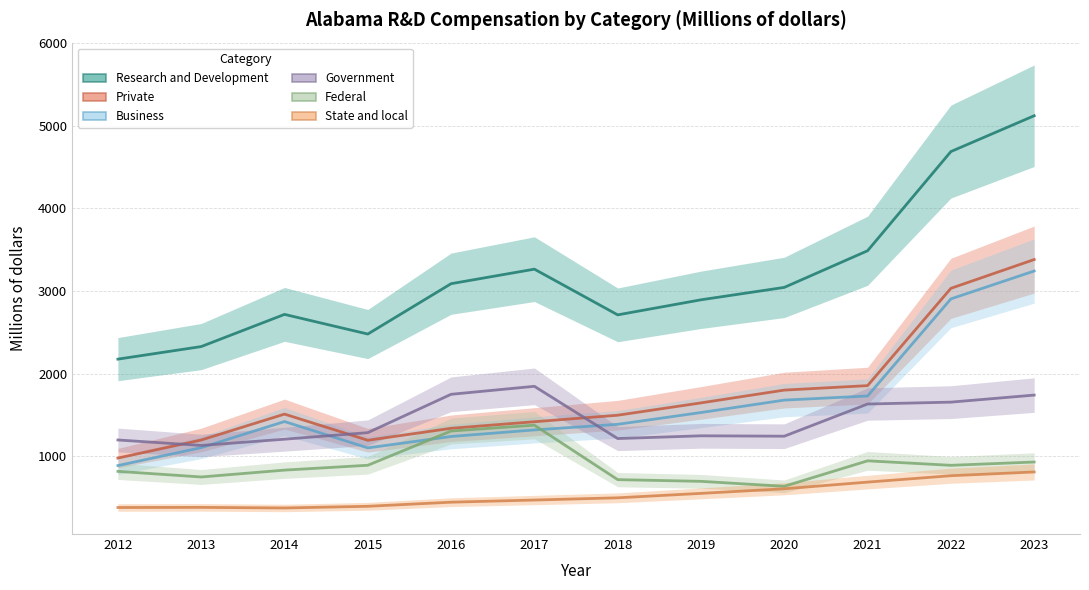

Count the number of categories in the chart.

12